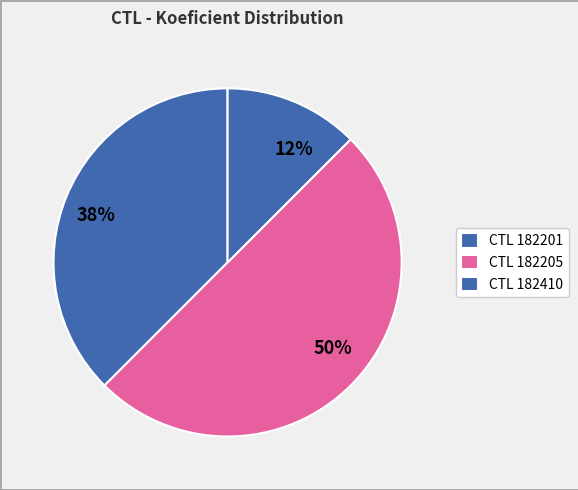

How many segments does this pie chart have?

3